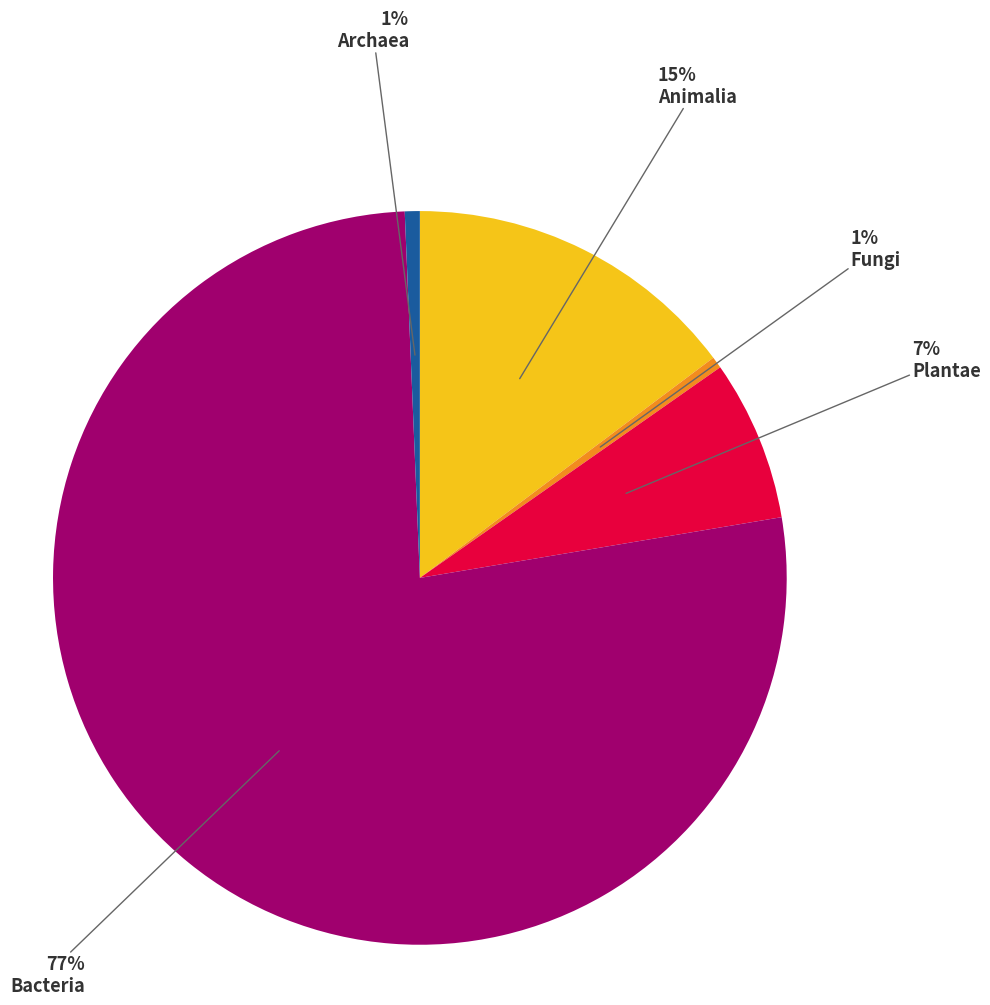

Does any single category account for the majority?

Yes